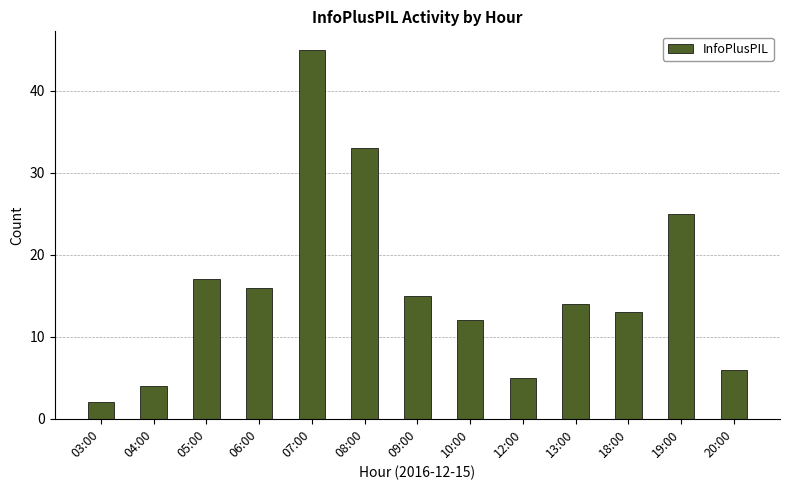

Reading left to right, transcribe all the data shown in this chart.

2	4	17	16	45	33	15	12	5	14	13	25	6